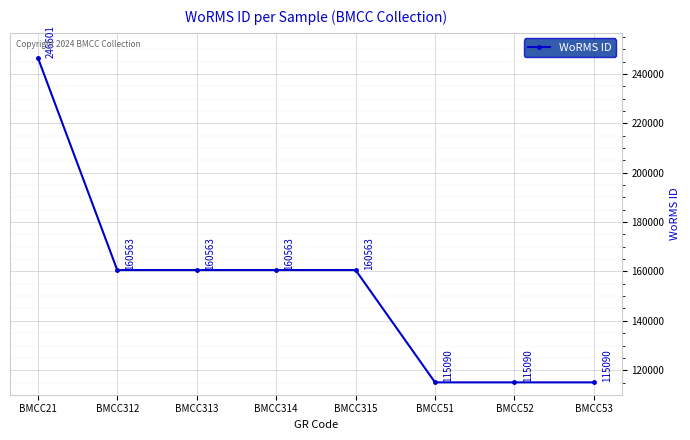

Reading right to left, extract all data points from this chart.

115090	115090	115090	160563	160563	160563	160563	246601